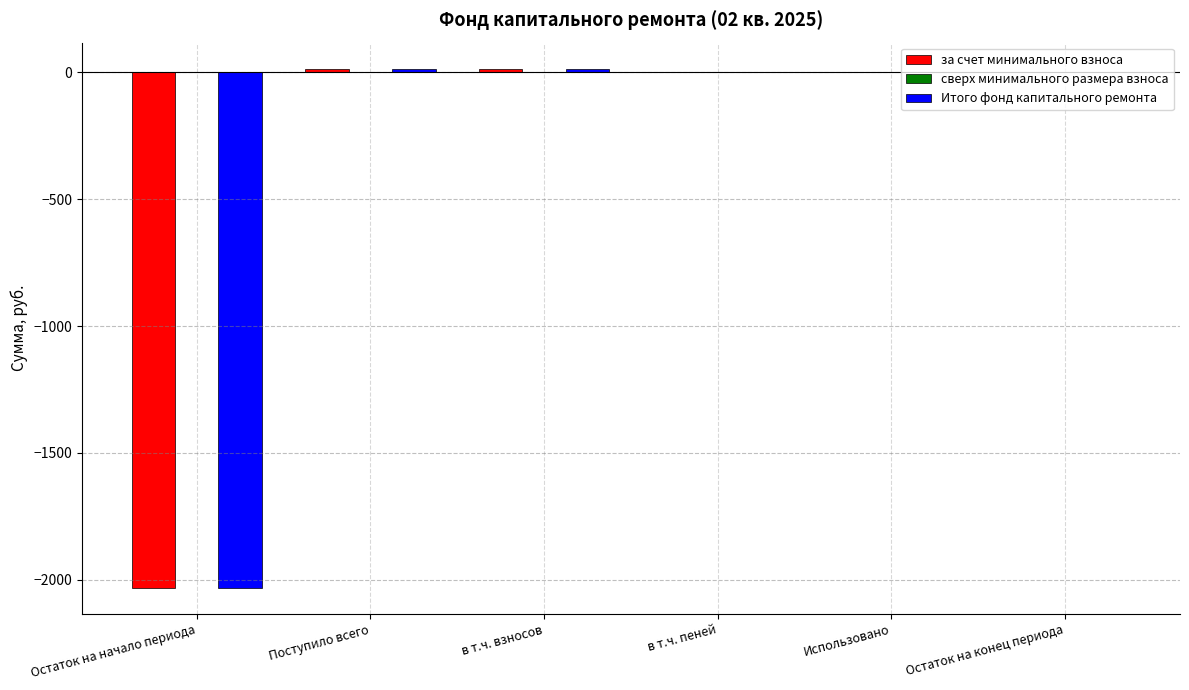

What value does the Итого фонд капитального ремонта series have at Остаток на начало периода?

-2032.3